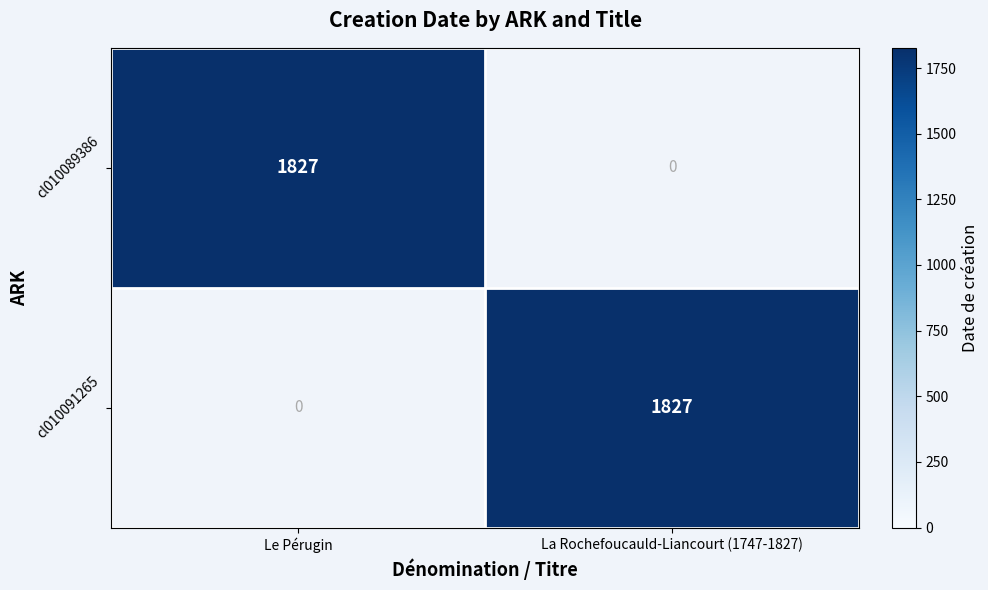

Reading right to left, extract all data points from this chart.

cl010089386: 0	1827
cl010091265: 1827	0